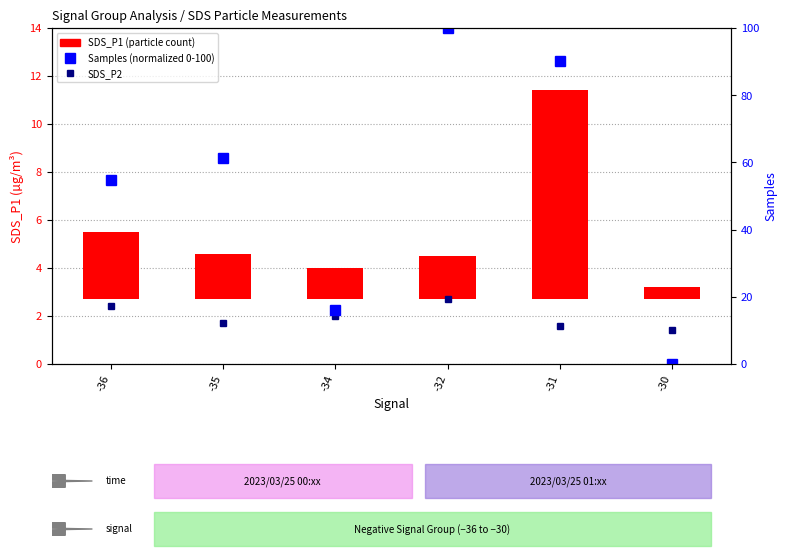

What is the total value across all series at -36?

60.0